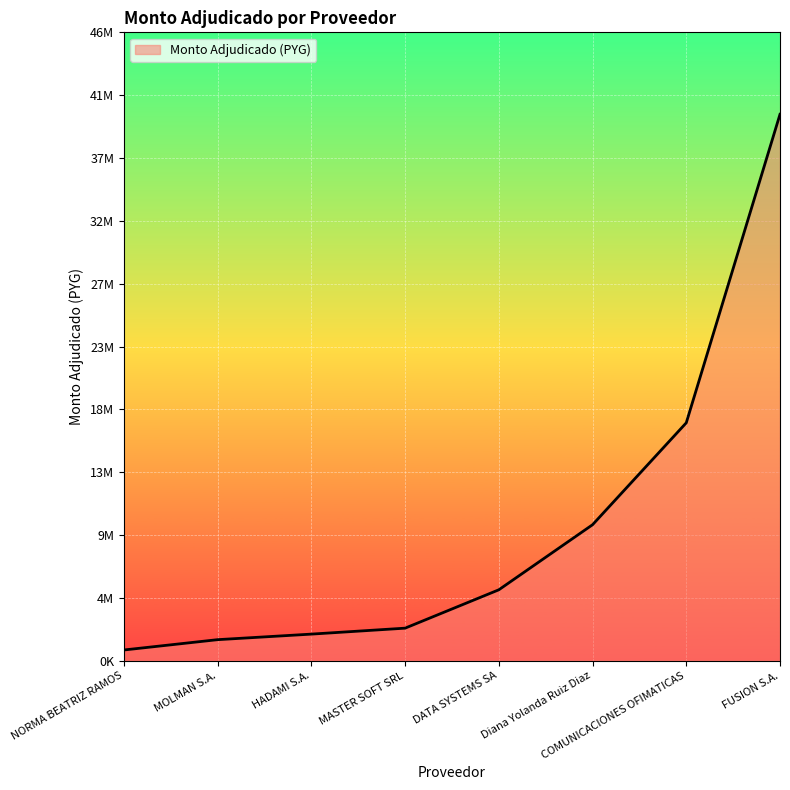

Reading right to left, transcribe all the data shown in this chart.

FUSION S.A.=40391380	COMUNICACIONES OFIMATICAS=17585000	Diana Yolanda Ruiz Diaz=10050000	DATA SYSTEMS SA=5240000	MASTER SOFT SRL=2404080	HADAMI S.A.=1964193	MOLMAN S.A.=1554000	NORMA BEATRIZ RAMOS=791000